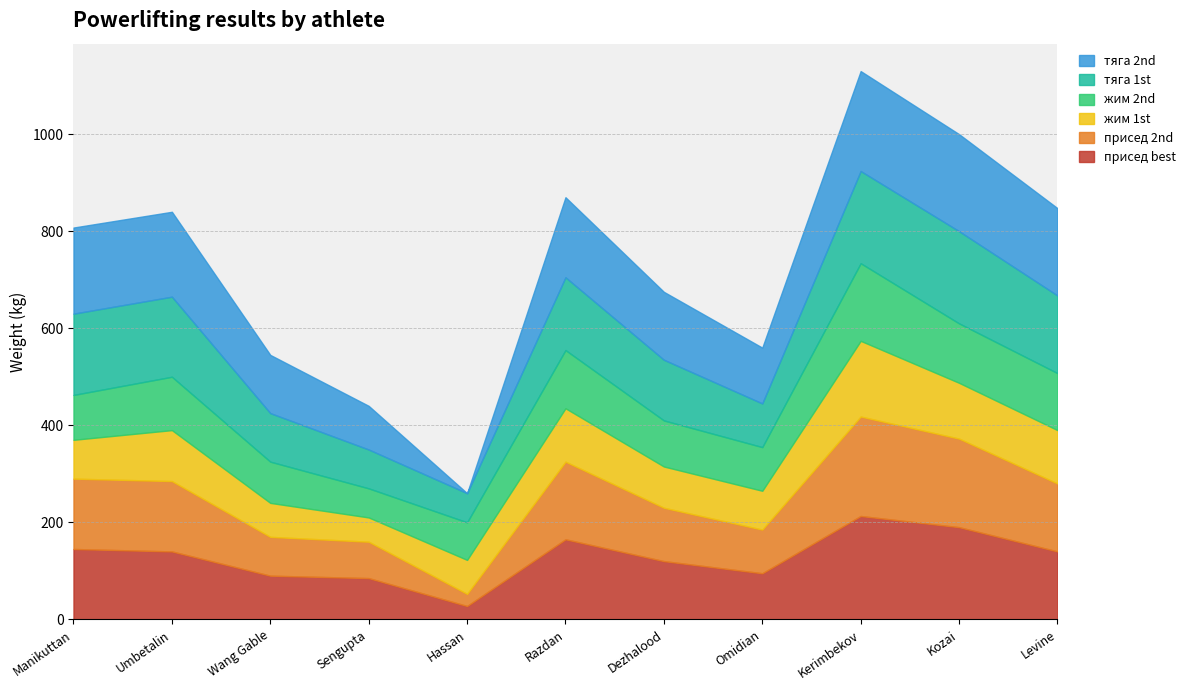

The value of присед best at Omidian is 95.0. True or false?

True